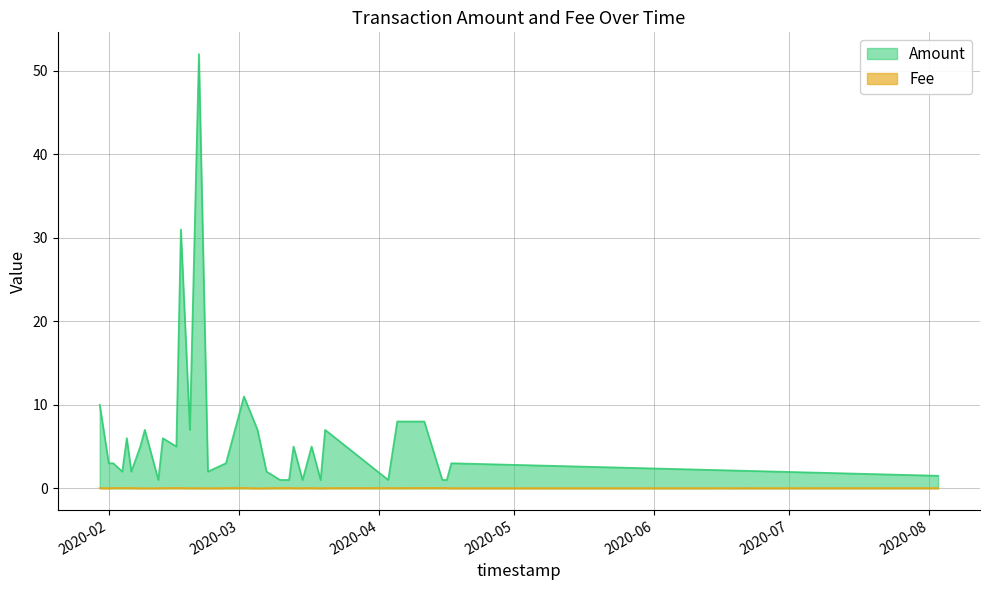

True or false: Fee has a value of 0.1 at 2020-02-02.

False